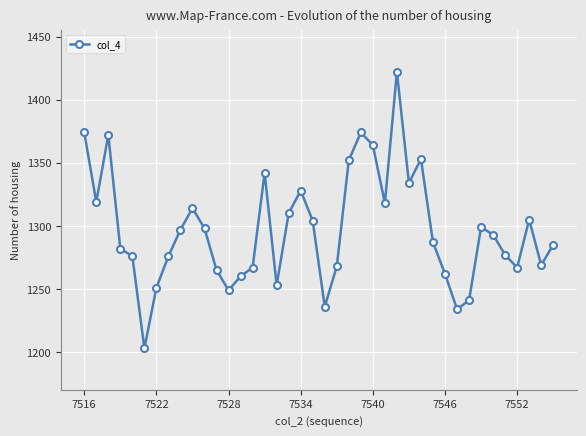

What is the value of the 6th point from the left?

1203